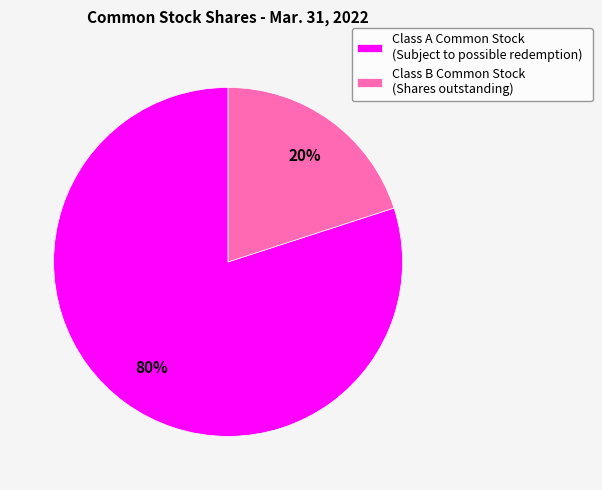

To the nearest percent, what is the average slice percentage?

50%